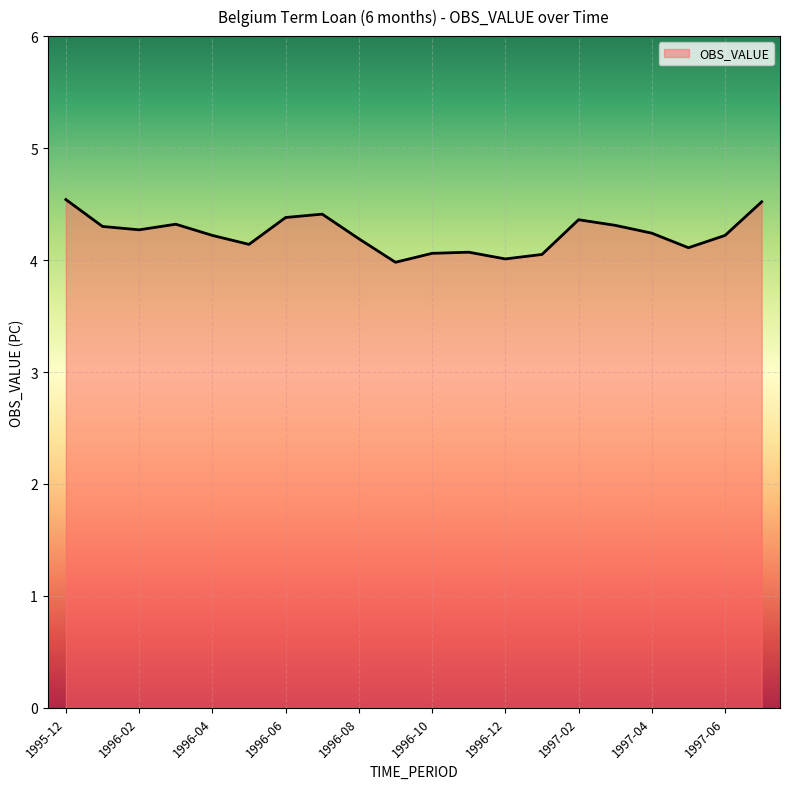

What is the difference between the maximum and minimum values?

0.6